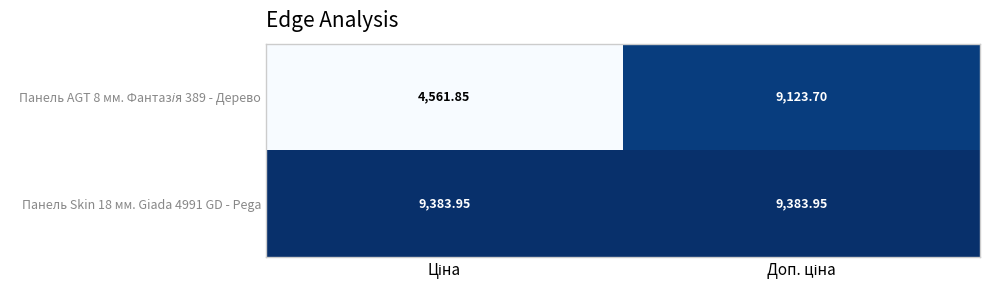

At how many categories does at least one series exceed 5633?

2